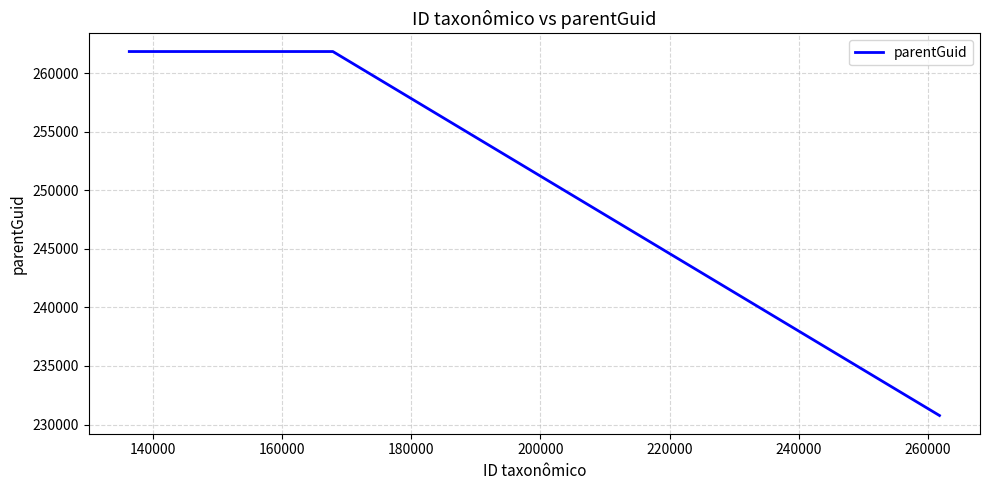

What is the maximum value shown in the chart?

261834